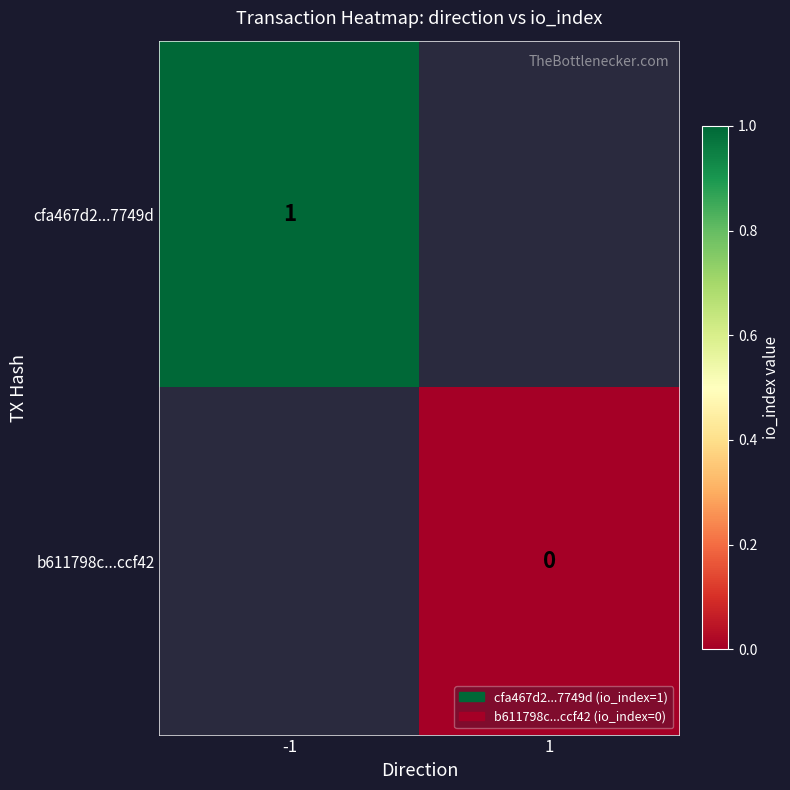

True or false: cfa467d2...7749d has a value of 1 at -1.

True